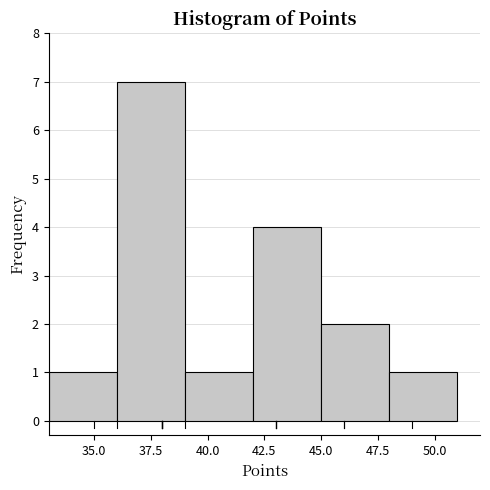

Reading left to right, transcribe this chart: for each bar, give the range it covers on the x-axis and its height. The values are not printed on the chart, so give them approximately, as read against the axis.

33 to 36: 1
36 to 39: 7
39 to 42: 1
42 to 45: 4
45 to 48: 2
48 to 51: 1